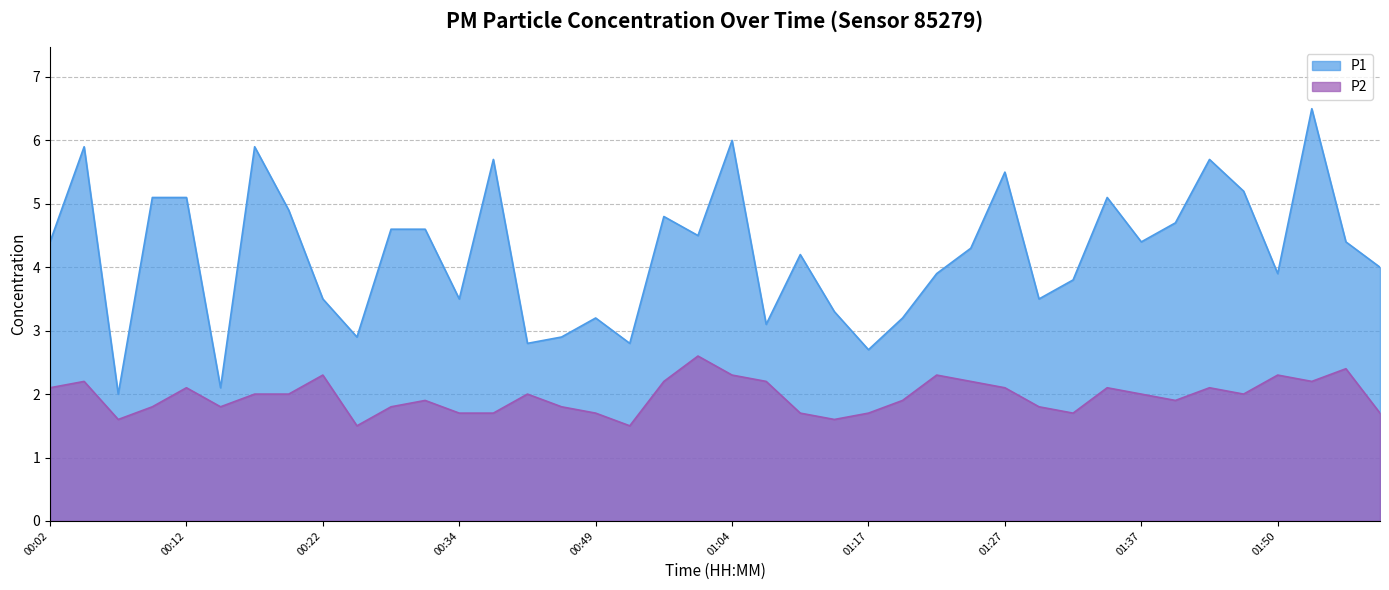

Where does the P2 series first go above 2?

00:02